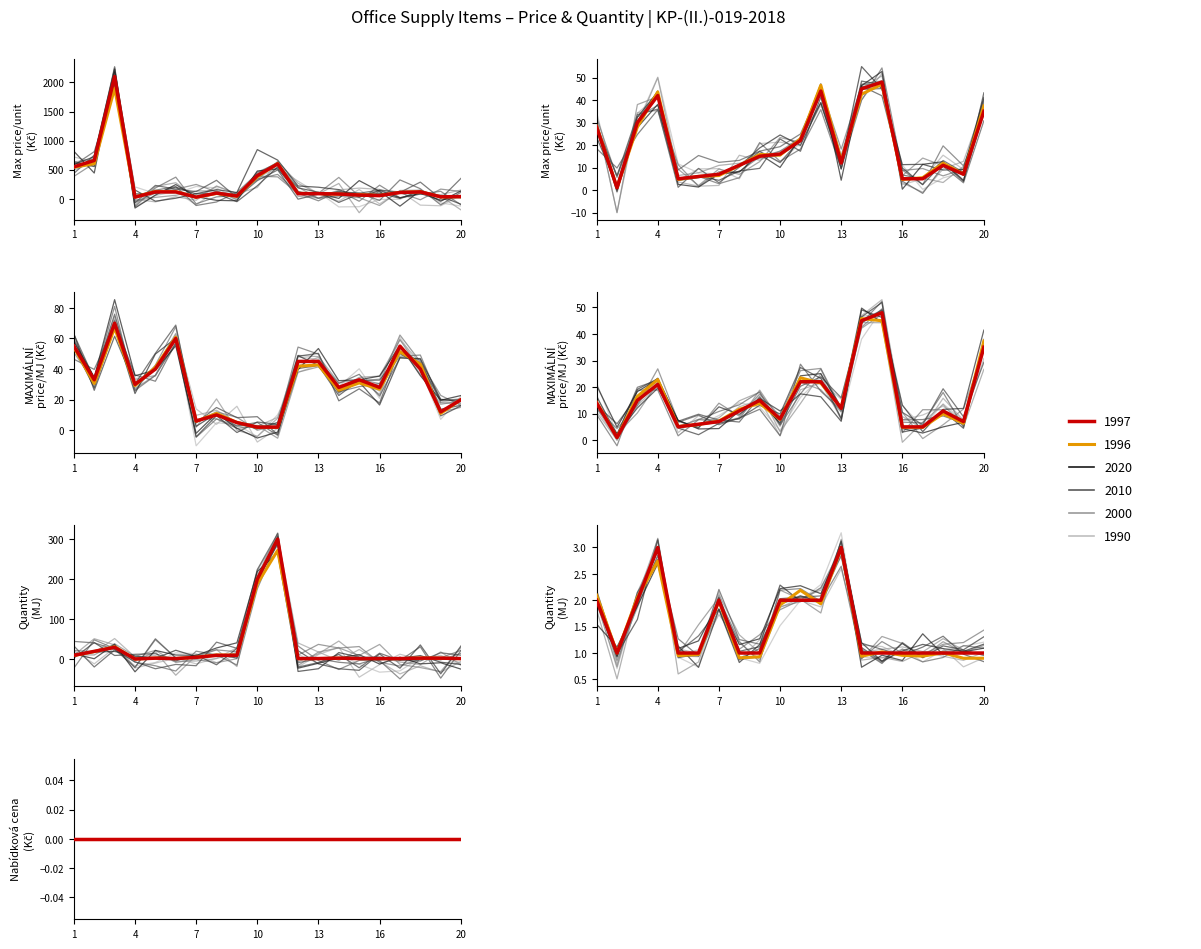

At which category is the sum across all series the highest?

3